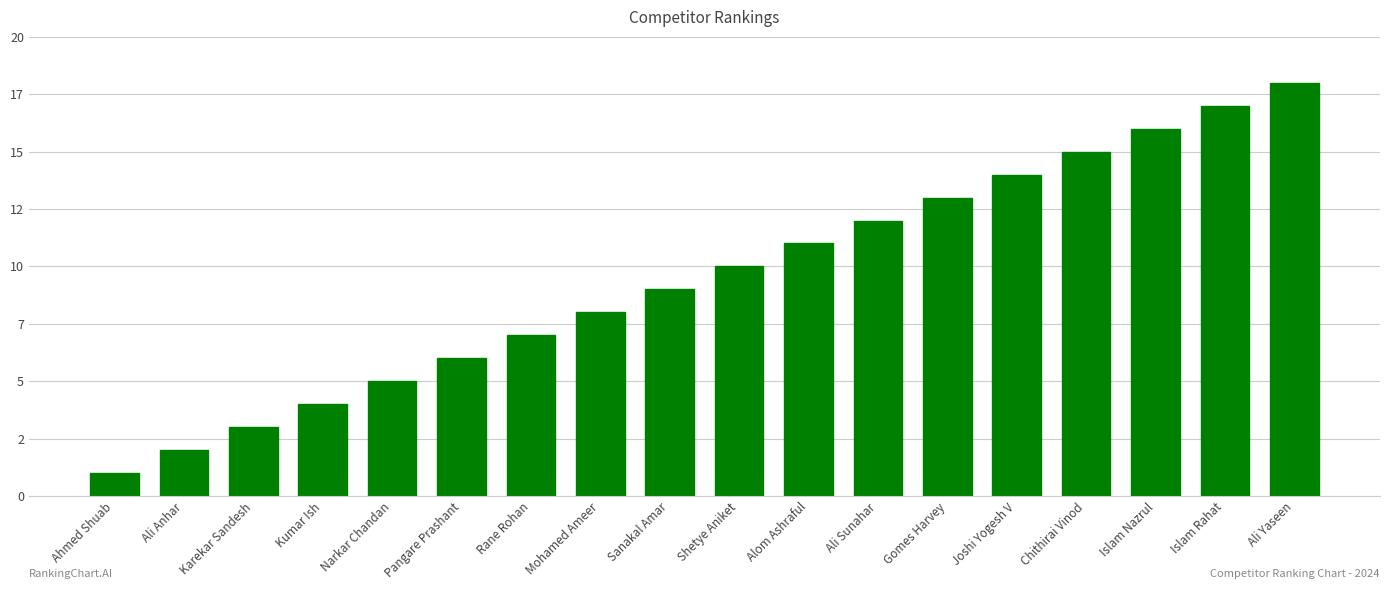

Are the bars horizontal?

No